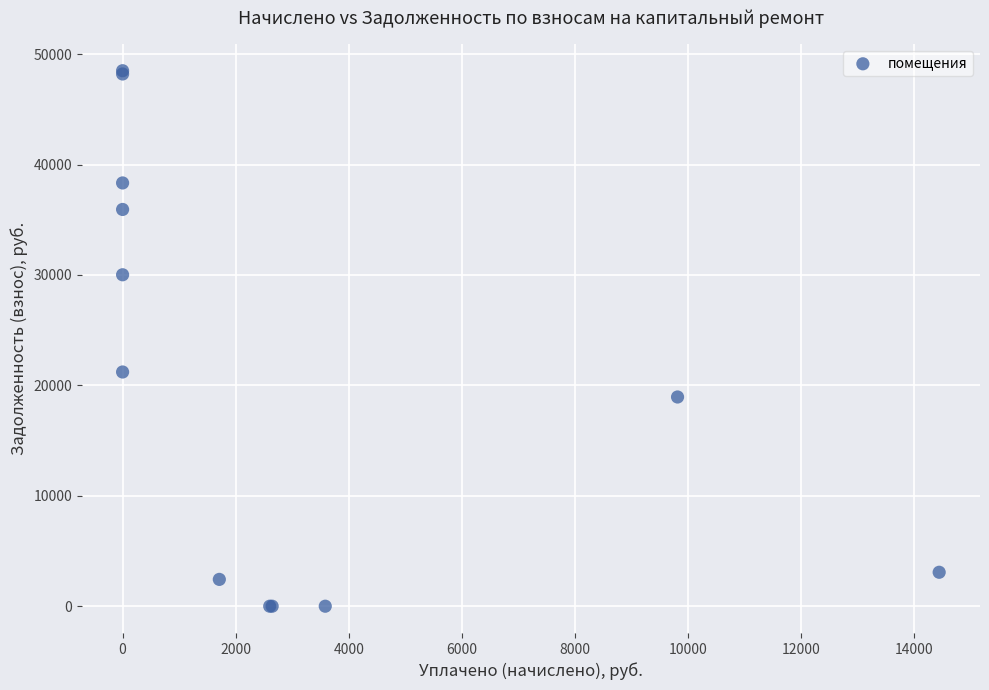

What Y value in the scatter plot is closest to 24249?

21212.1